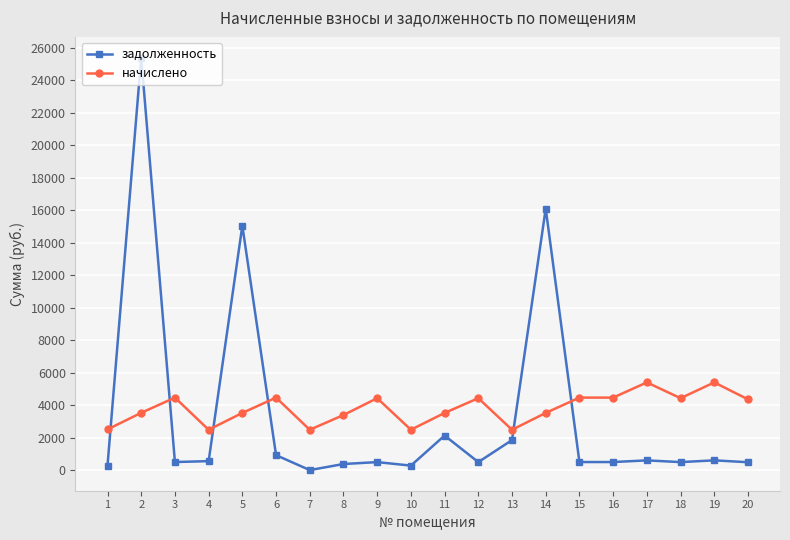

What is the value of the начислено point at the 5th from the left?

3520.8